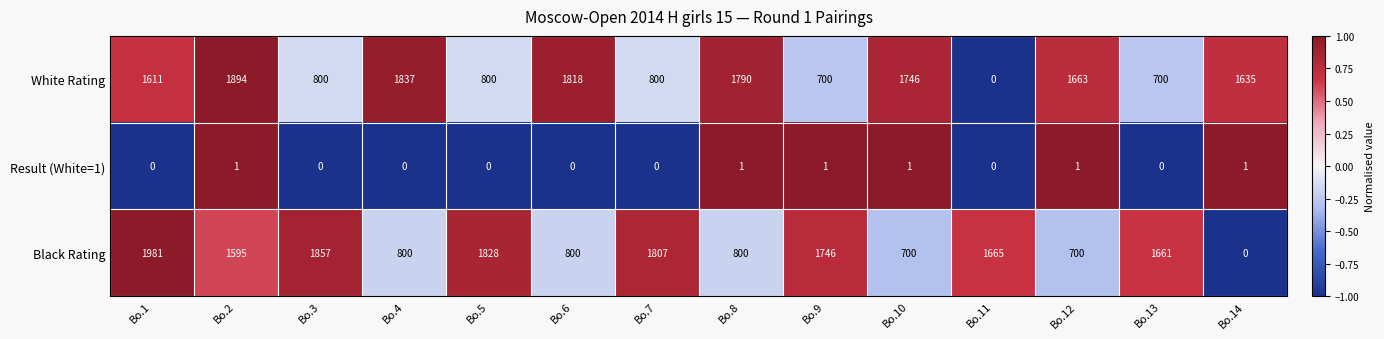

What is the total value across all series at Bo.9?

2447